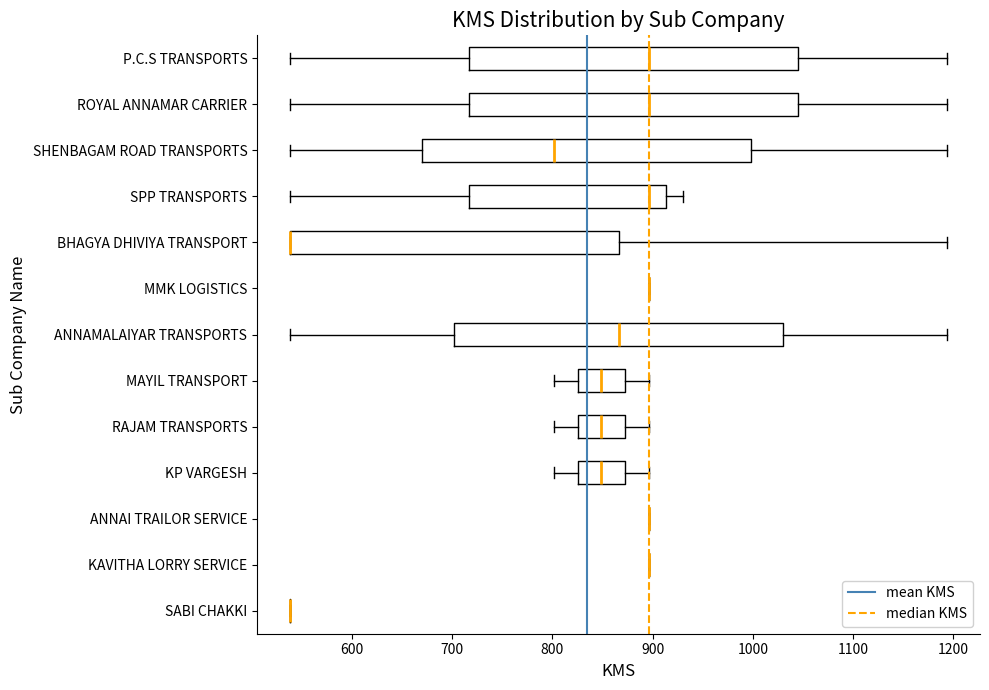

Reading bottom to top, read every box against the x-axis: the position of its median line, the range the box covers, and the ends of its whiskers. The values are not printed on the chart, so give them approximately, as read against the axis.

SABI CHAKKI: box collapsed to a line at 540, whiskers 540 to 540
KAVITHA LORRY SERVICE: box collapsed to a line at 900, whiskers 900 to 900
ANNAI TRAILOR SERVICE: box collapsed to a line at 900, whiskers 900 to 900
KP VARGESH: median 850, box 830 to 870, whiskers 800 to 900
RAJAM TRANSPORTS: median 850, box 830 to 870, whiskers 800 to 900
MAYIL TRANSPORT: median 850, box 830 to 870, whiskers 800 to 900
ANNAMALAIYAR TRANSPORTS: median 870, box 700 to 1030, whiskers 540 to 1190
MMK LOGISTICS: box collapsed to a line at 900, whiskers 900 to 900
BHAGYA DHIVIYA TRANSPORT: median 540 (drawn on the box's left edge), box 540 to 870, whiskers 540 to 1190
SPP TRANSPORTS: median 900, box 720 to 910, whiskers 540 to 930
SHENBAGAM ROAD TRANSPORTS: median 800, box 670 to 1000, whiskers 540 to 1190
ROYAL ANNAMAR CARRIER: median 900, box 720 to 1050, whiskers 540 to 1190
P.C.S TRANSPORTS: median 900, box 720 to 1050, whiskers 540 to 1190